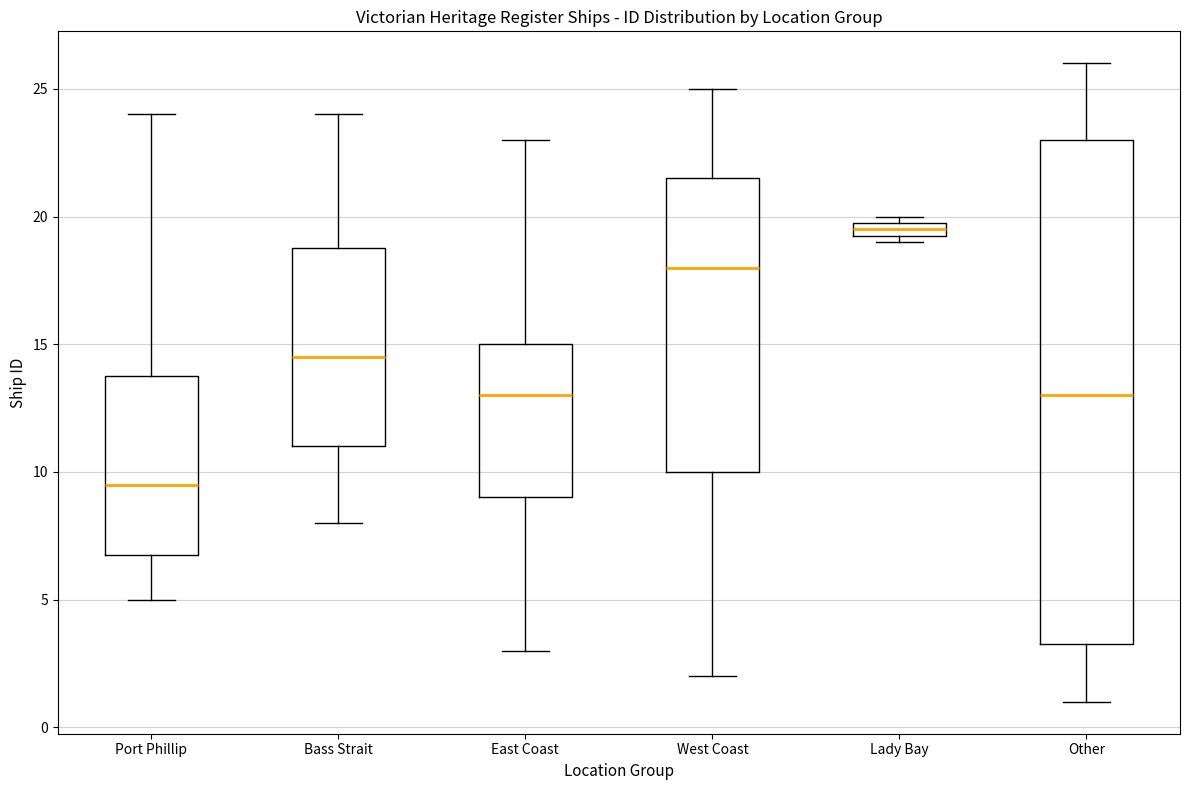

Which box's median line is the highest?

Lady Bay